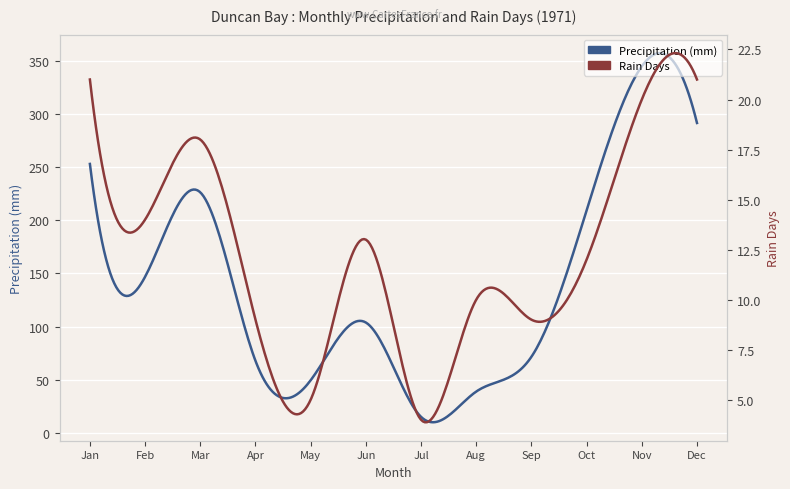

What is the value of the Precipitation (mm) point at the 3rd from the left?

226.3